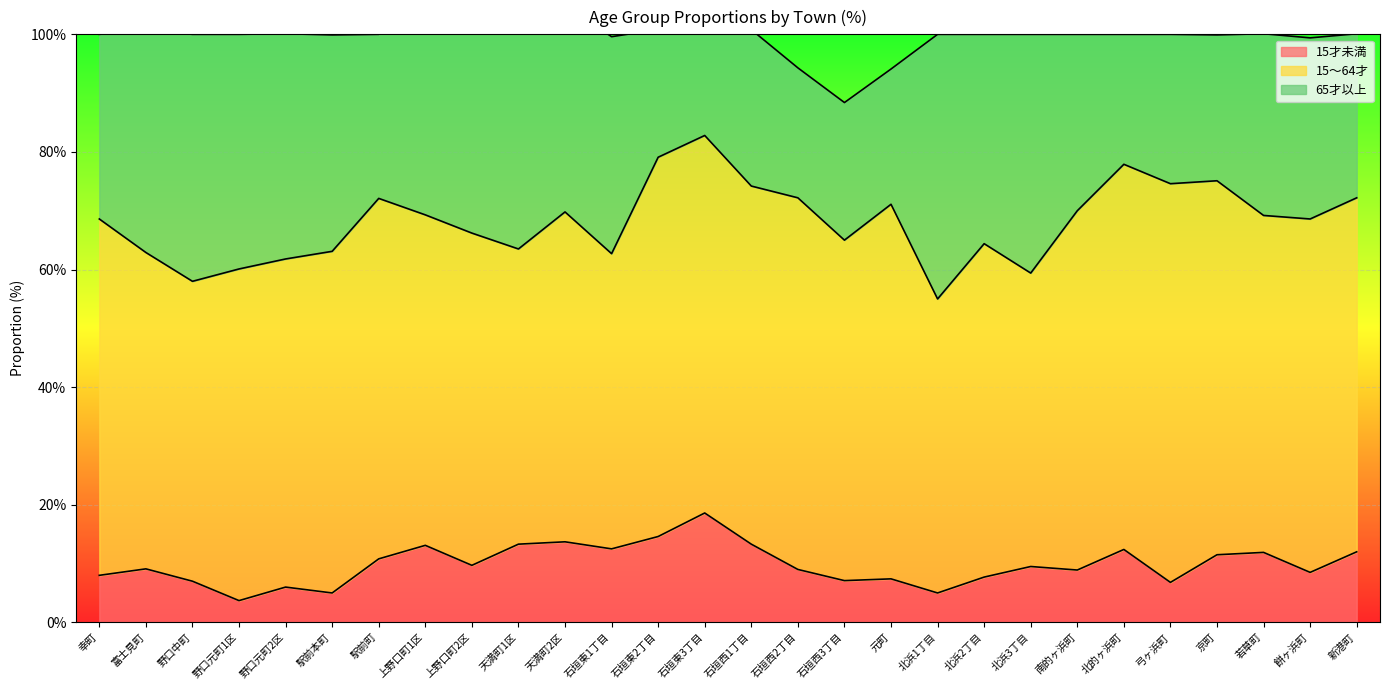

At how many categories does at least one series exceed 29?

28